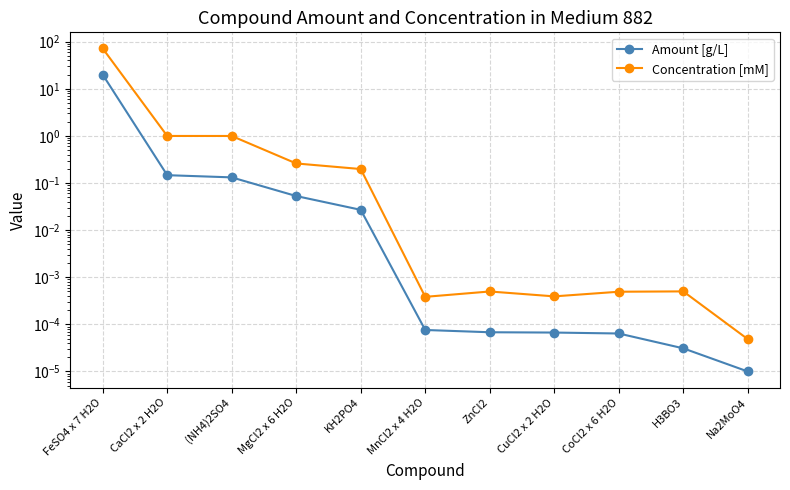

True or false: Concentration [mM] has more than 0 interior local peaks.

True